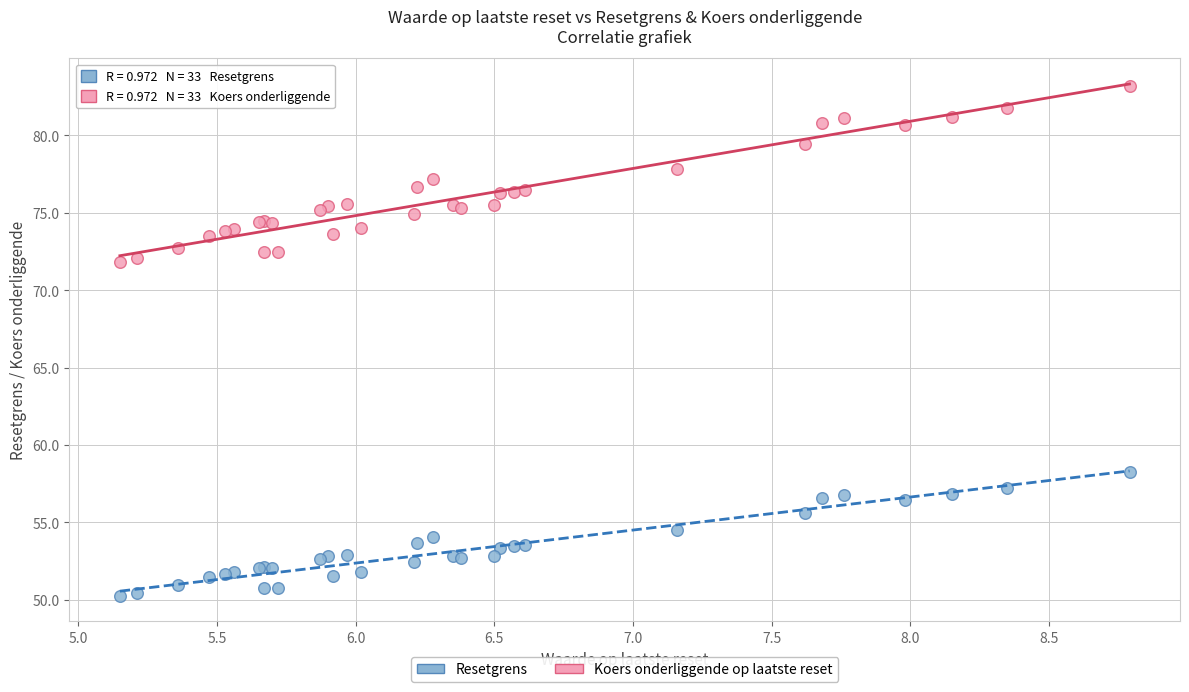

Which series reaches the minimum Y coordinate?

Resetgrens